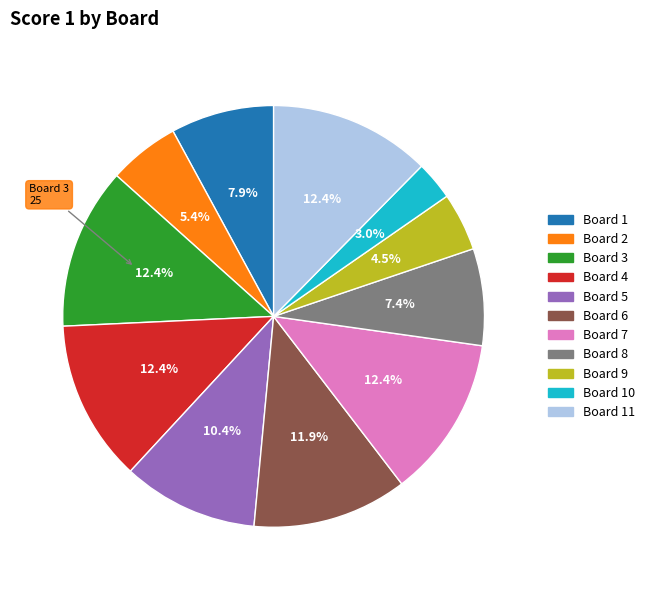

Does any single category account for the majority?

No